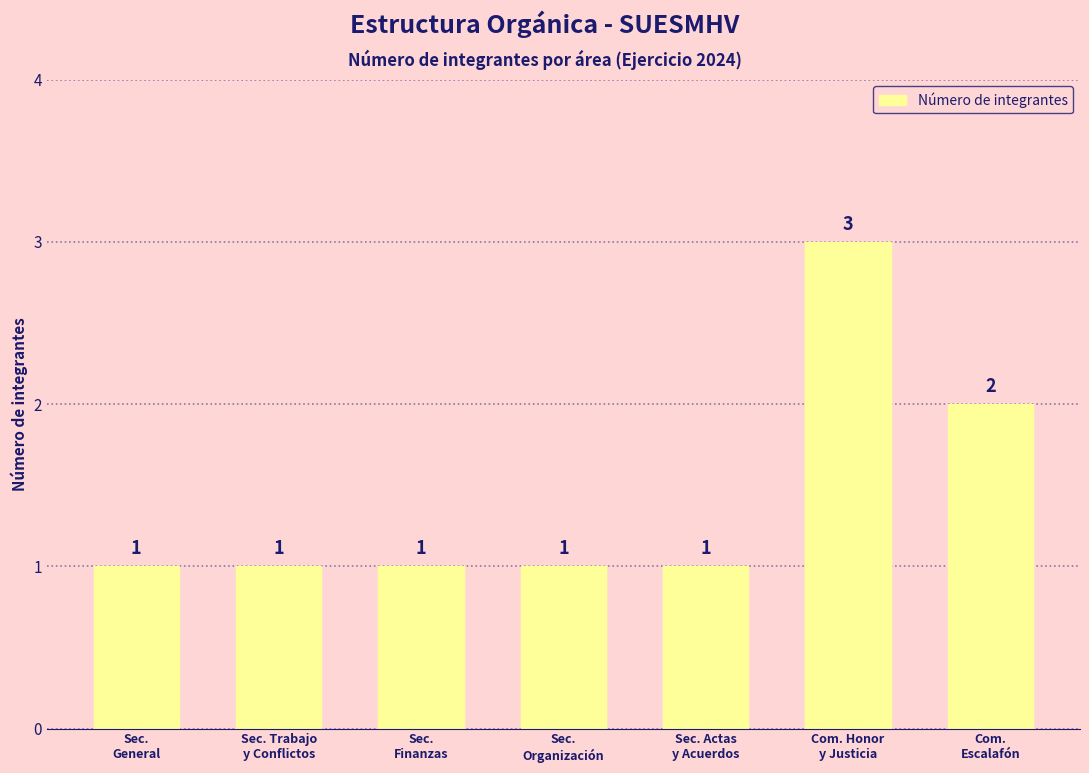

Count the values in the range 1 to 2.

6